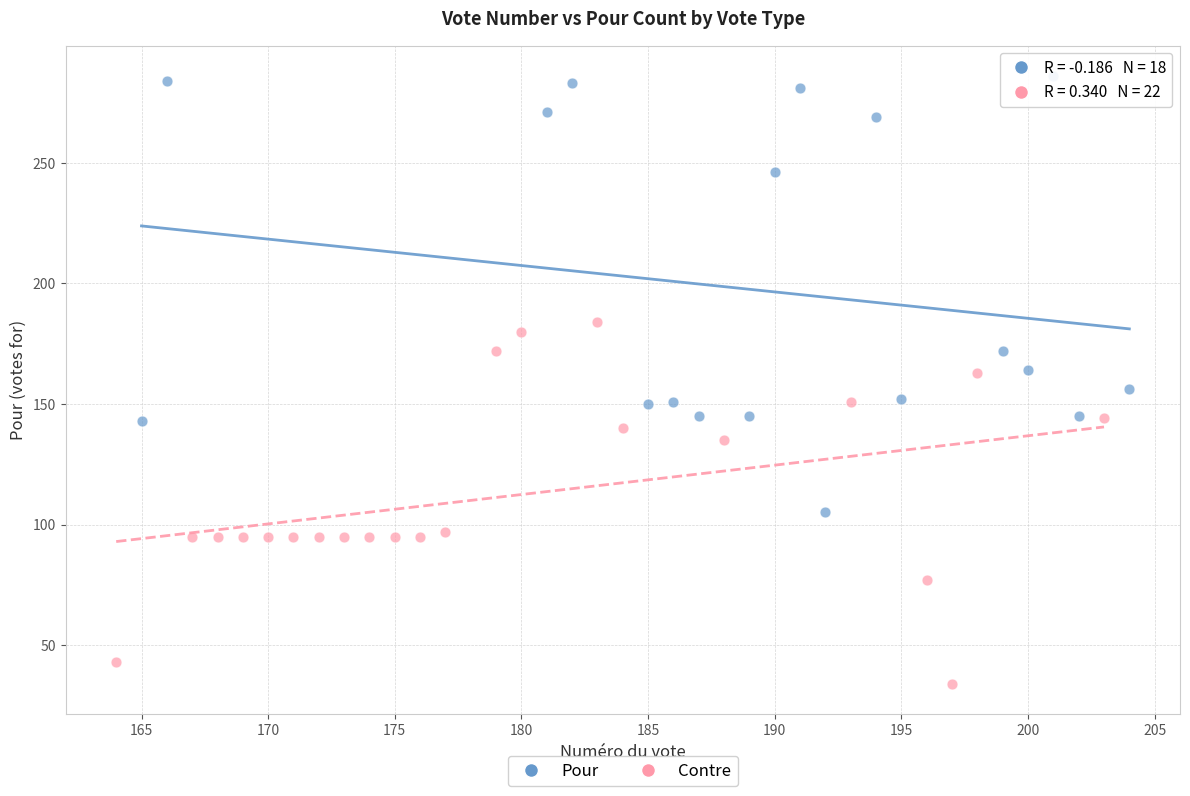

Which series has the largest Y range (max minus min)?

Pour